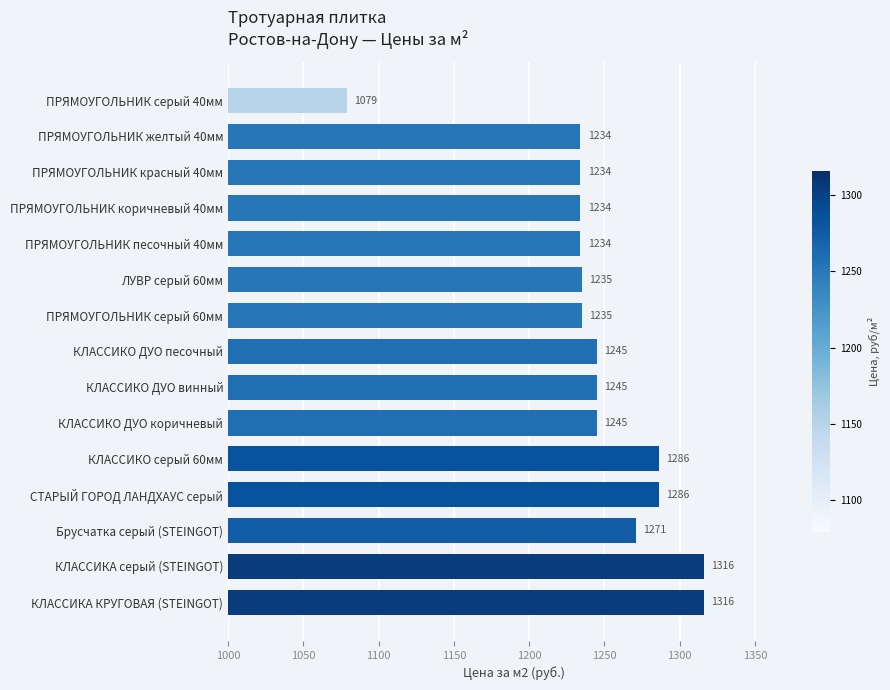

What is the approximate value at Брусчатка серый (STEINGOT)?

1271